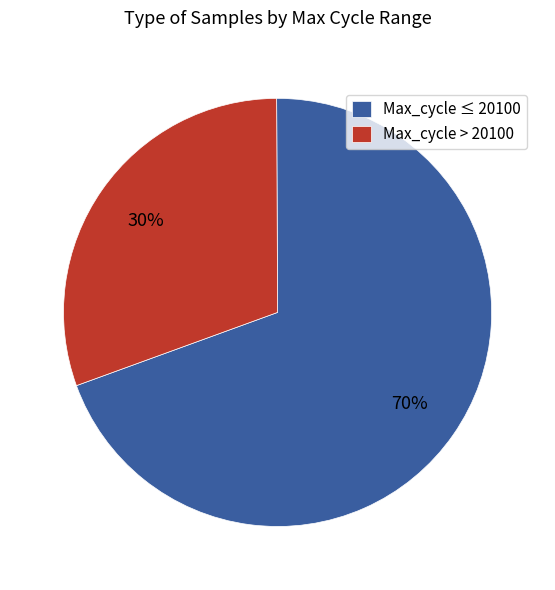

How many segments does this pie chart have?

2